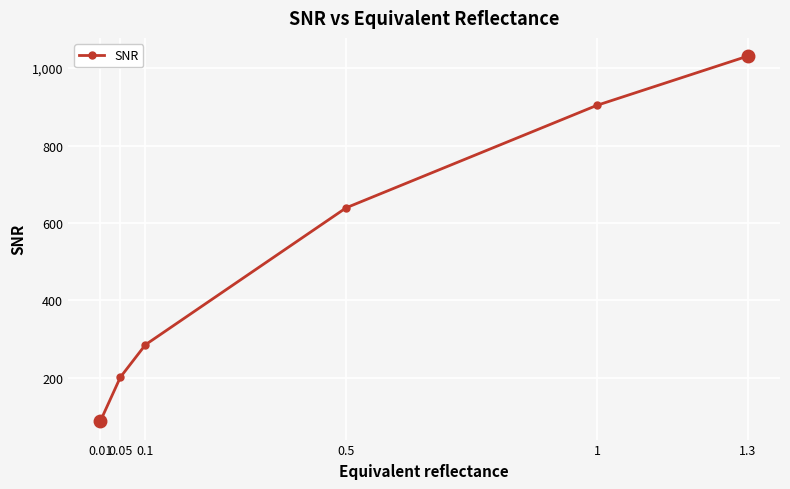

What is the change in value from 0.01 to 0.5?

+552